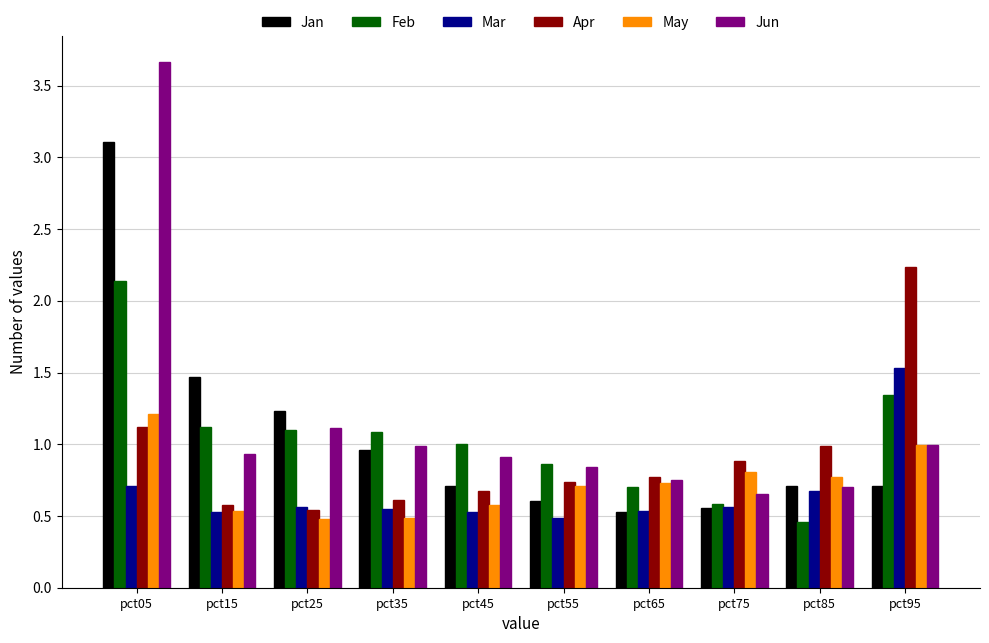

Which series changed the most between pct05 and pct95?

Jun